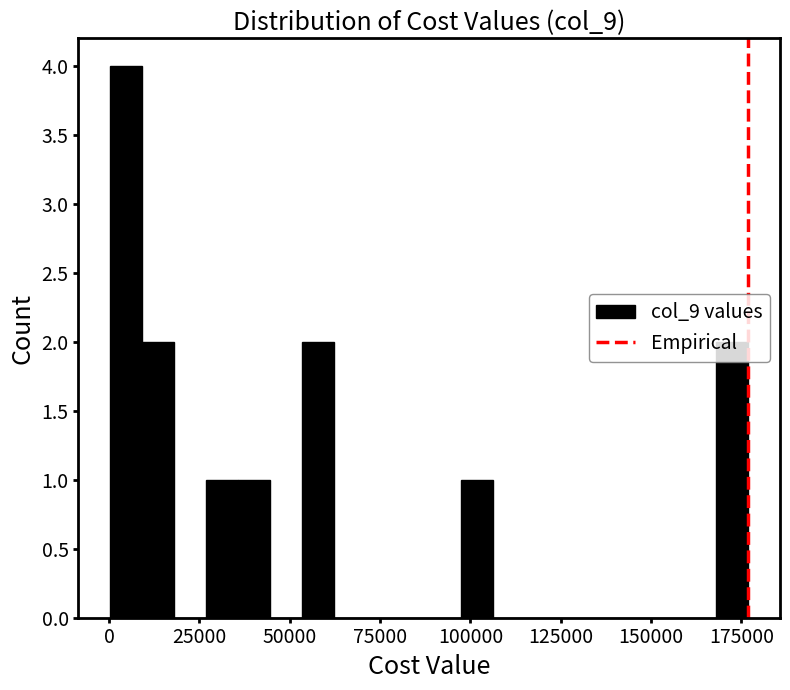

Read against the x-axis, roughly where is the centre of the tallest bar?

5000